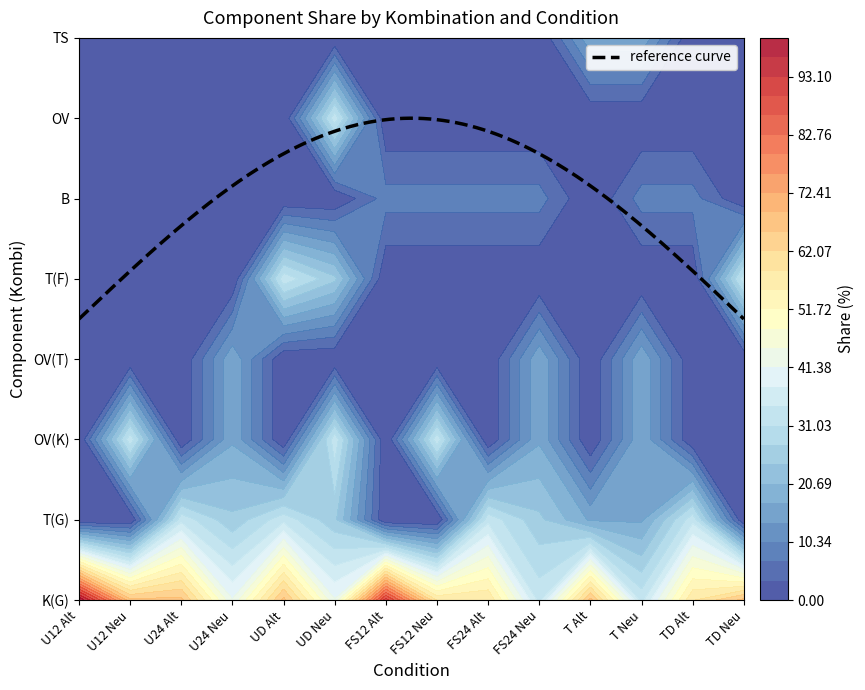

The T(G) series shows 36.4 at 3. True or false?

False